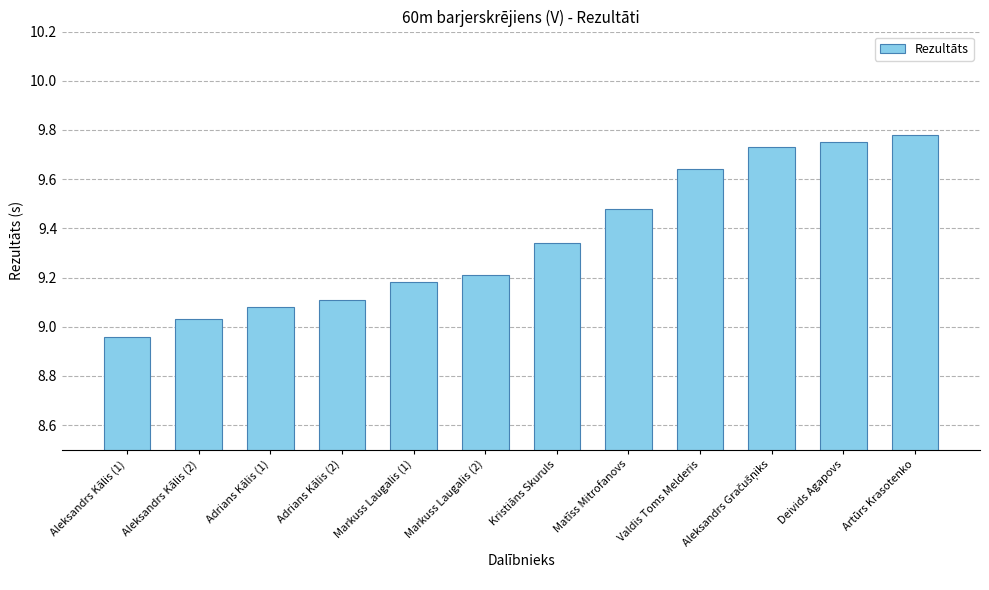

Which has a higher value, Markuss Laugalis (2) or Artūrs Krasotenko?

Artūrs Krasotenko